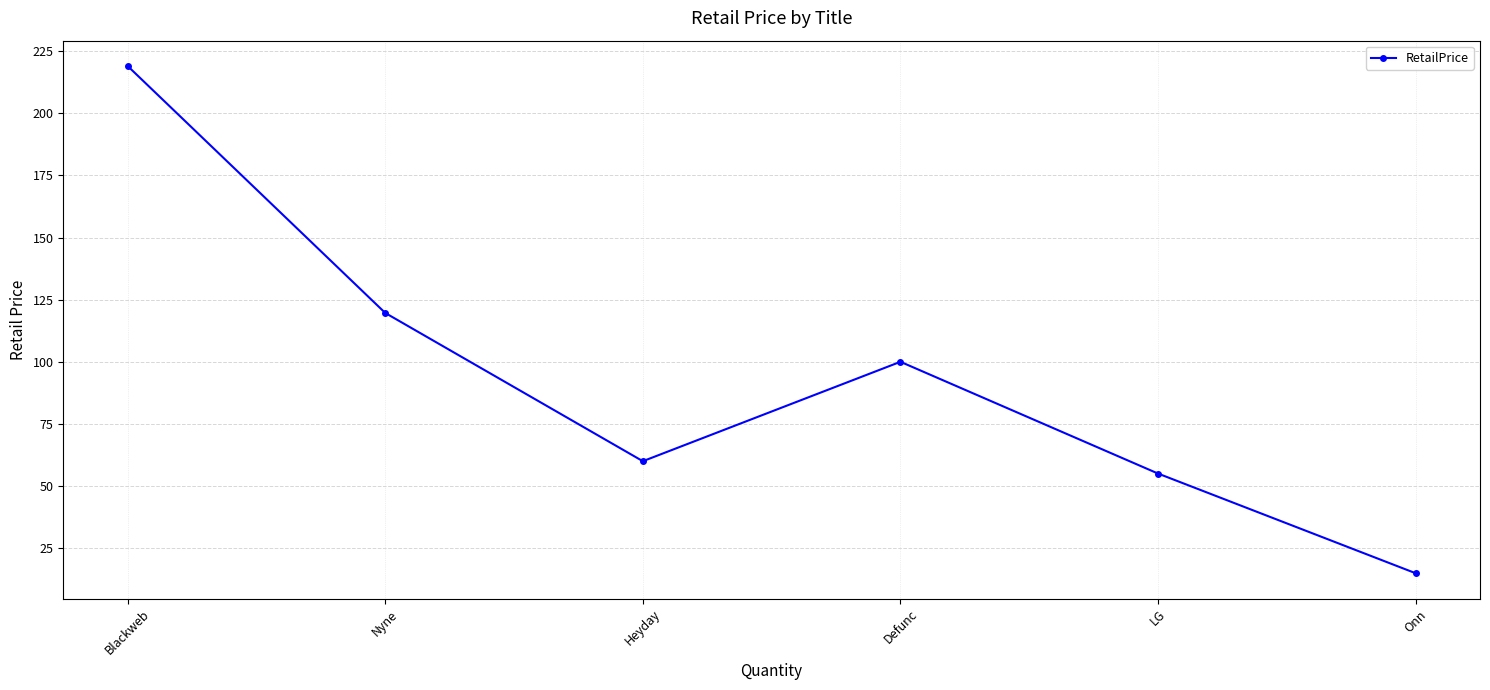

The chart shows a value of 14.9 at Onn. True or false?

True